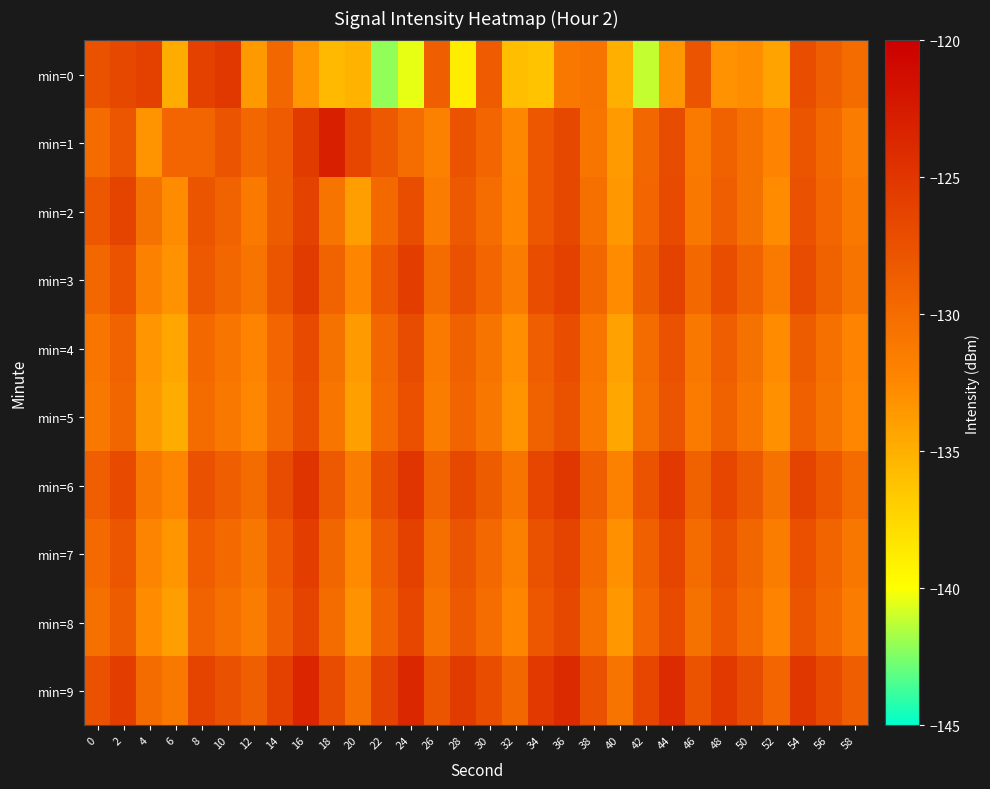

What is the spread (max minus min) of values at 22?

16.0